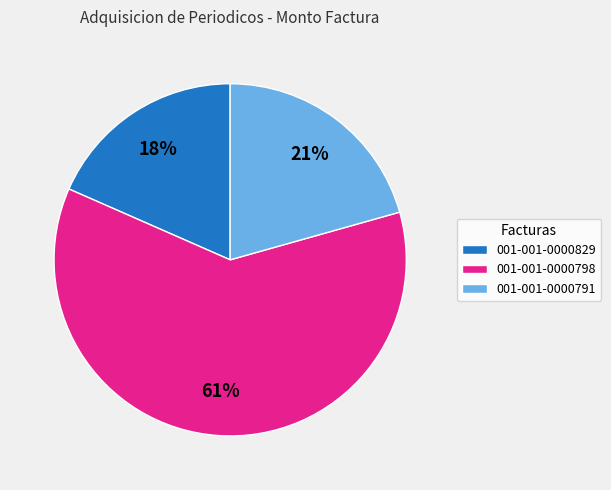

Is it true that 001-001-0000829 is 30% of the pie?

False